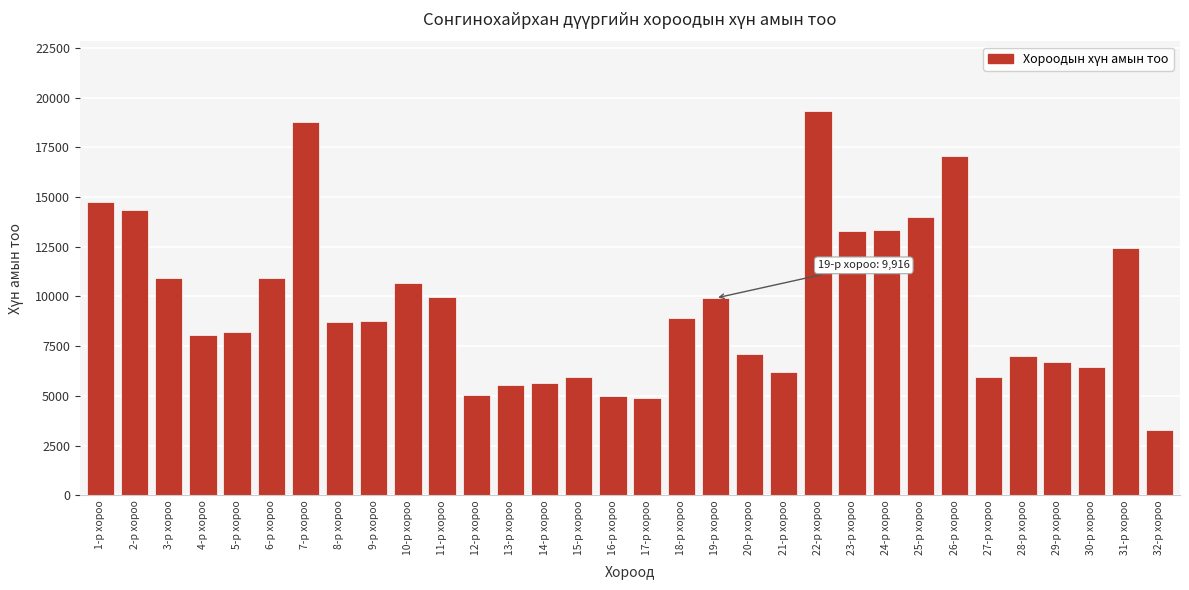

What is the label of the 5th bar from the right?

28-р хороо